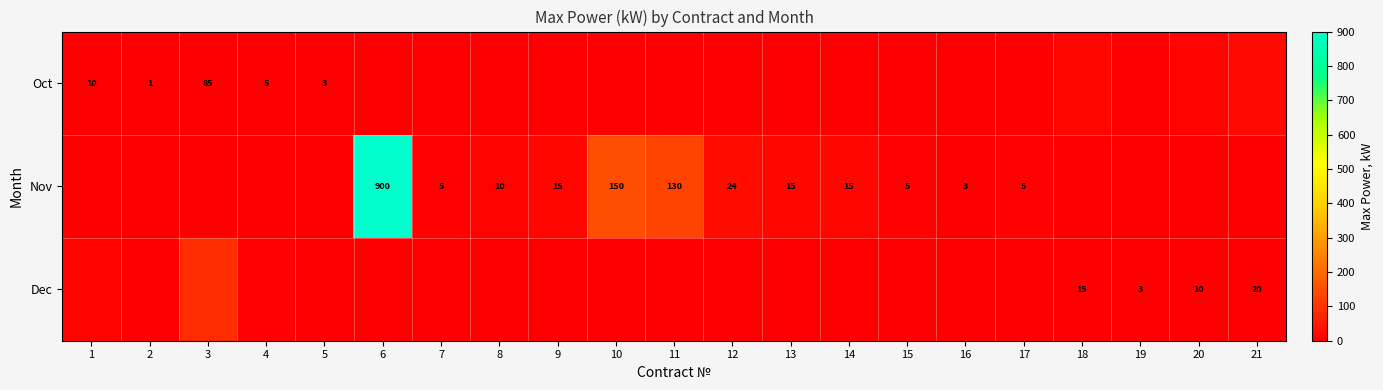

The Nov series shows 3 at 17. True or false?

False